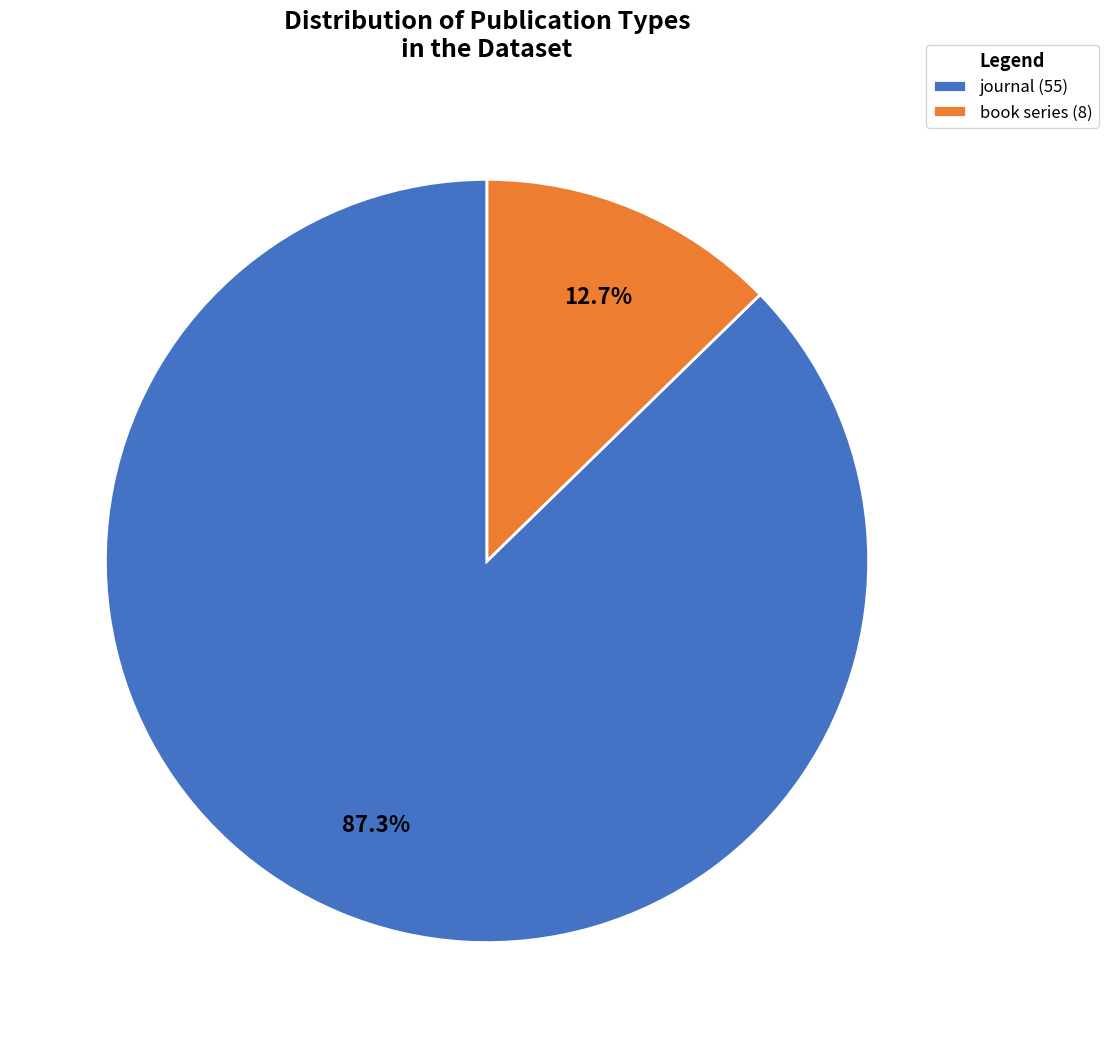

Rank the categories by value from lowest to highest.

book series, journal